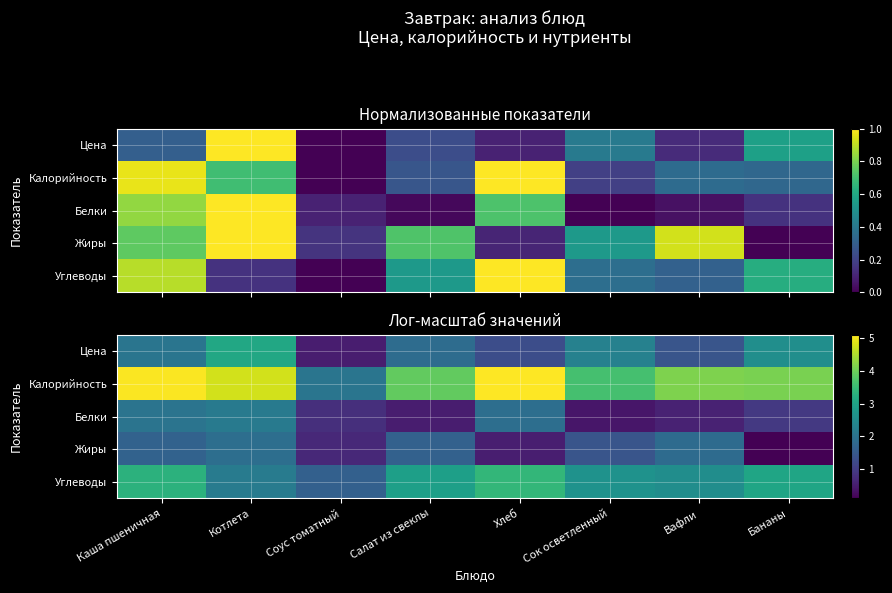

Is the value of Жиры at Каша пшеничная greater than the value of Калорийность at Вафли?

No